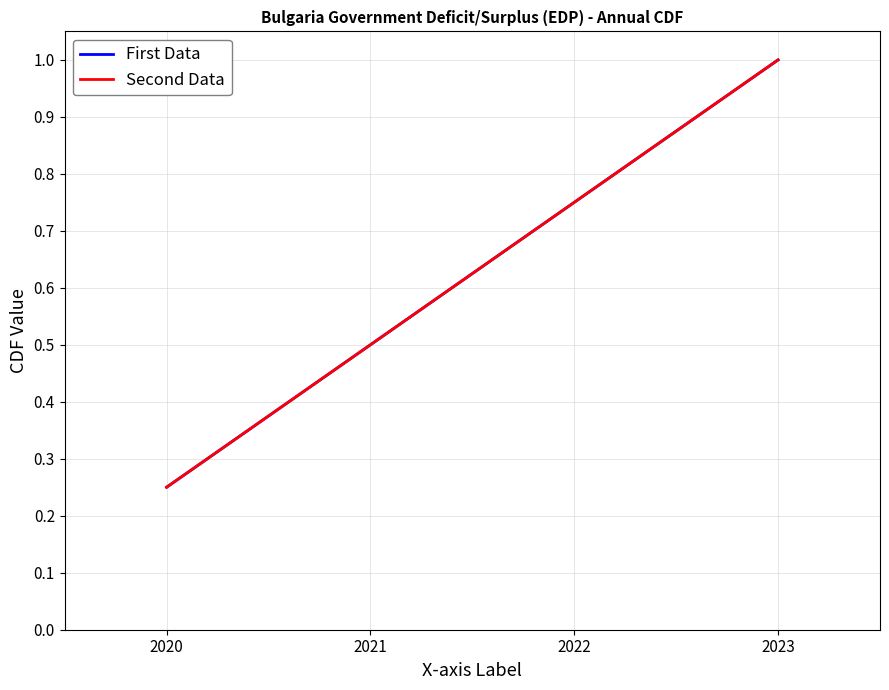

What is the difference between the Second Data values at 2020 and 2022?

0.5